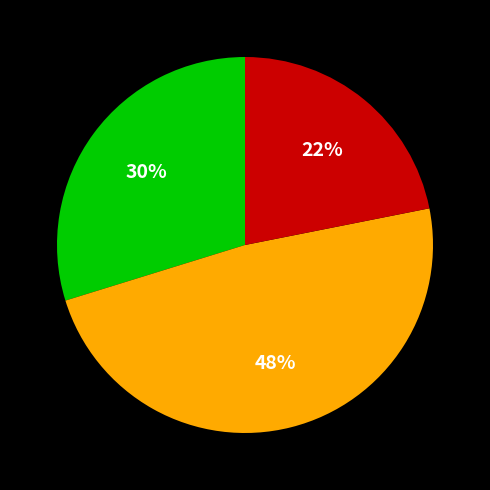

Is there any slice that represents more than half of the pie?

No